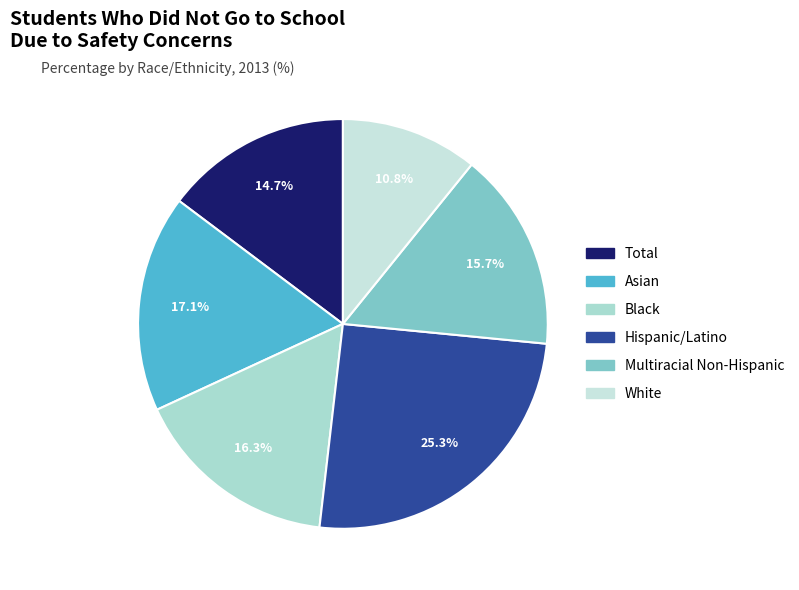

Which has a higher value, Black or White?

Black